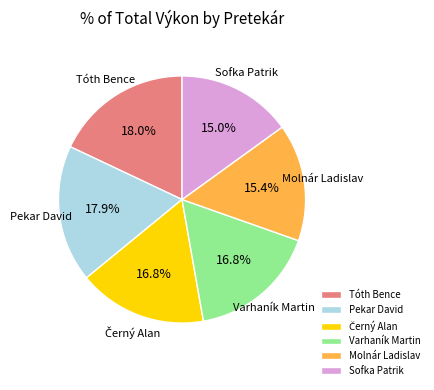

What percentage is the Tóth Bence slice, to the nearest percent?

18%